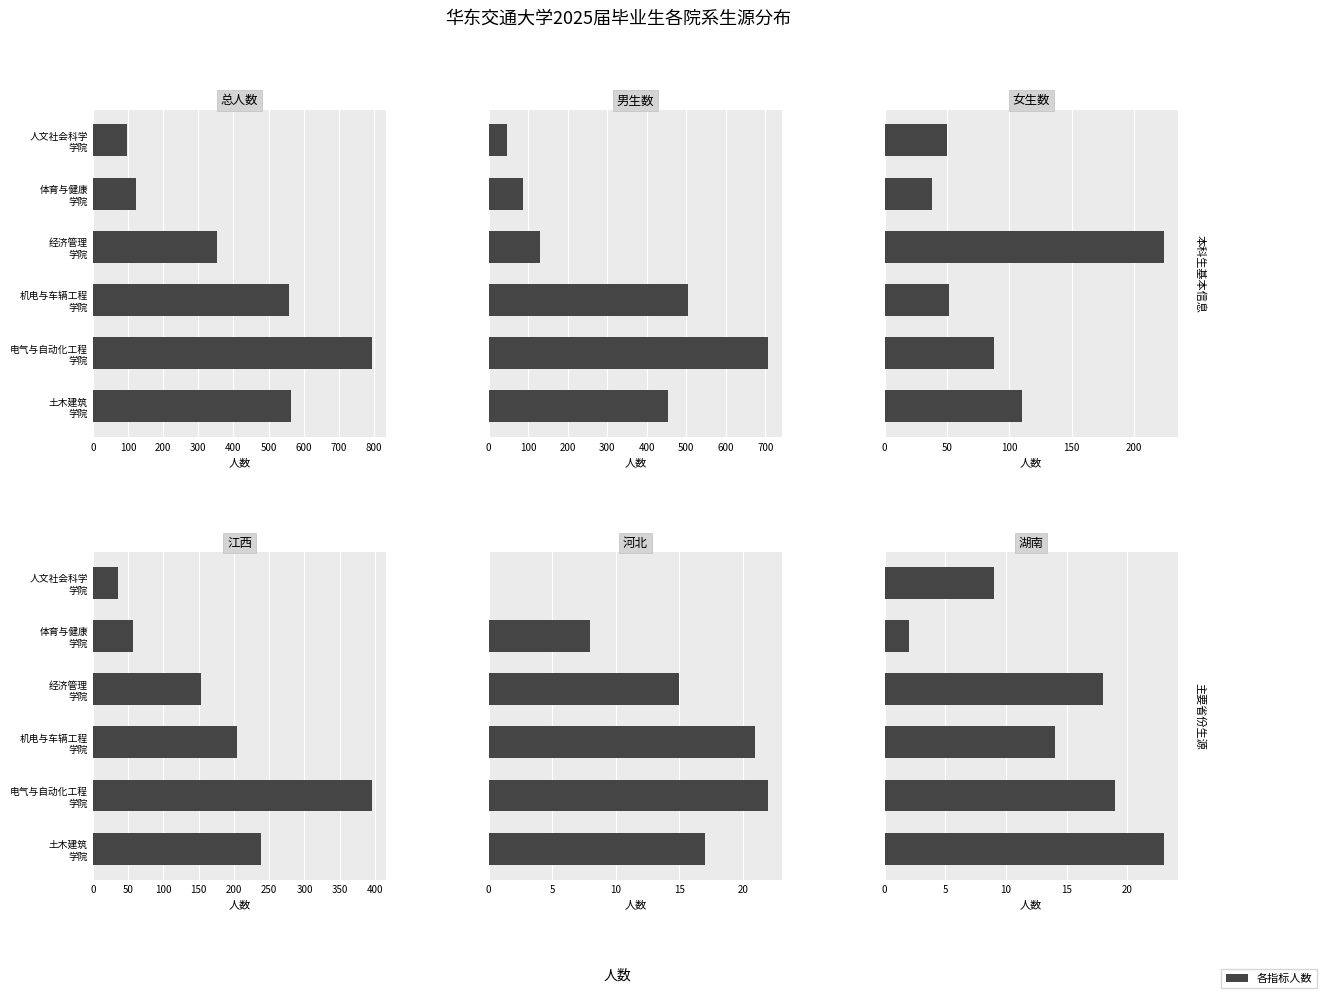

Count the number of data series in this chart.

6